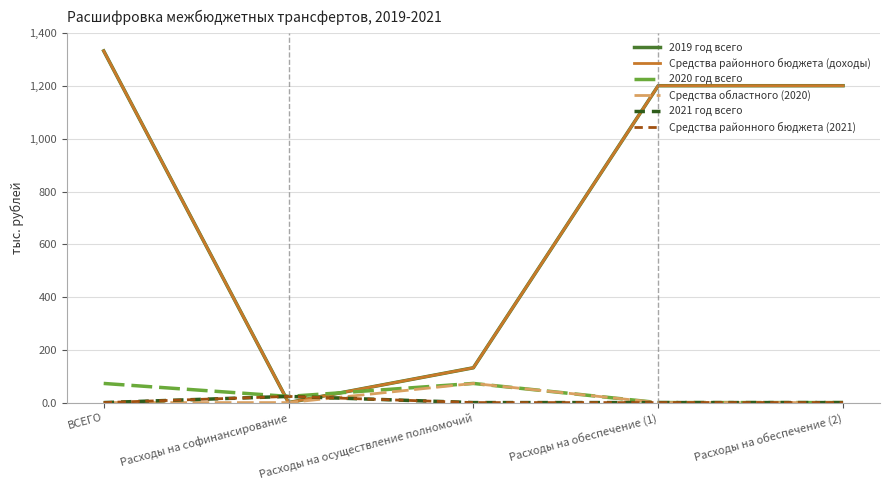

Does the chart have visible grid lines?

Yes